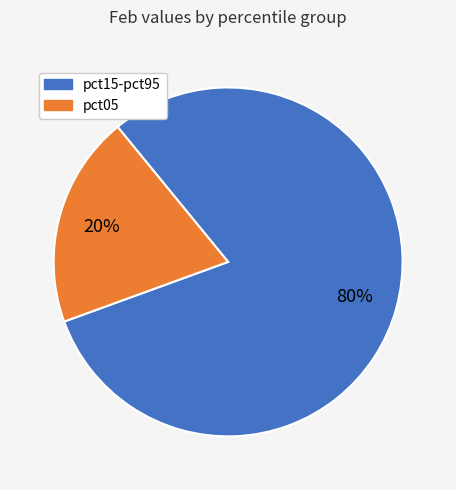

Does any single category account for the majority?

Yes